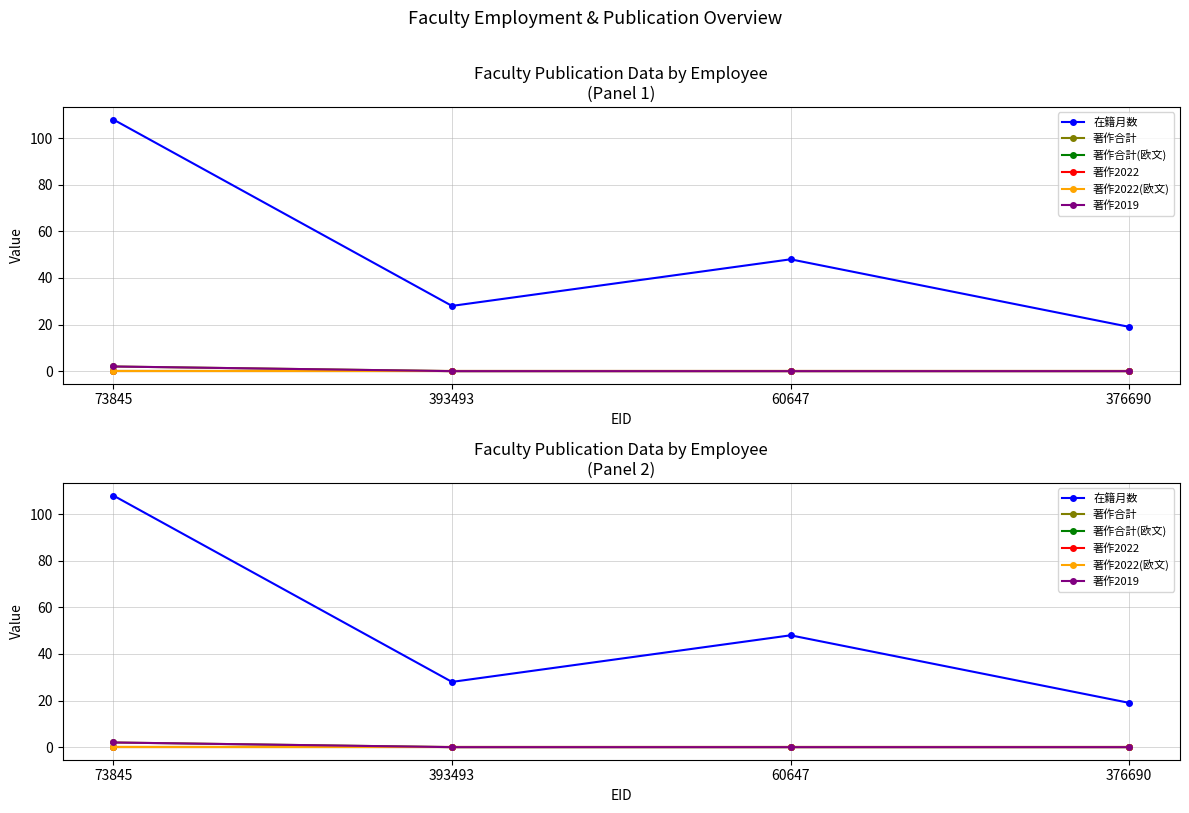

Which series has the widest spread of values?

在籍月数